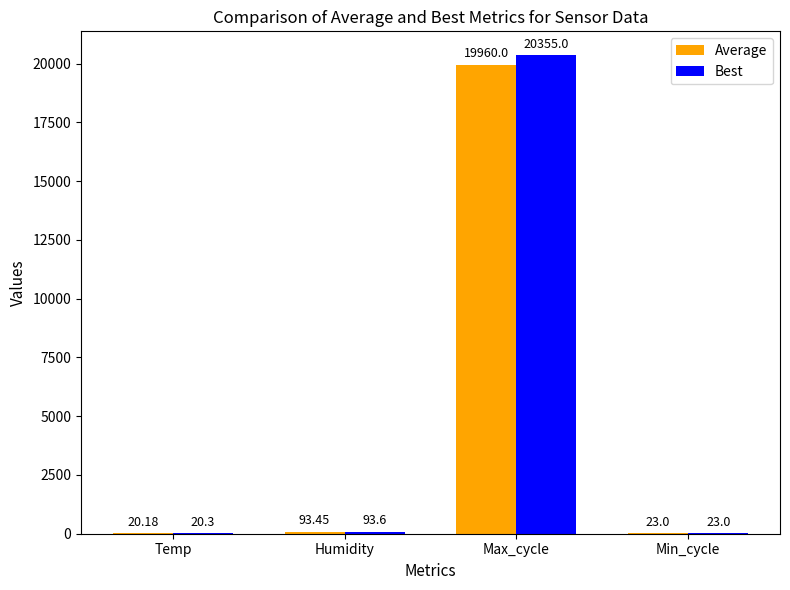

What is the total value across all series at Max_cycle?

40315.0